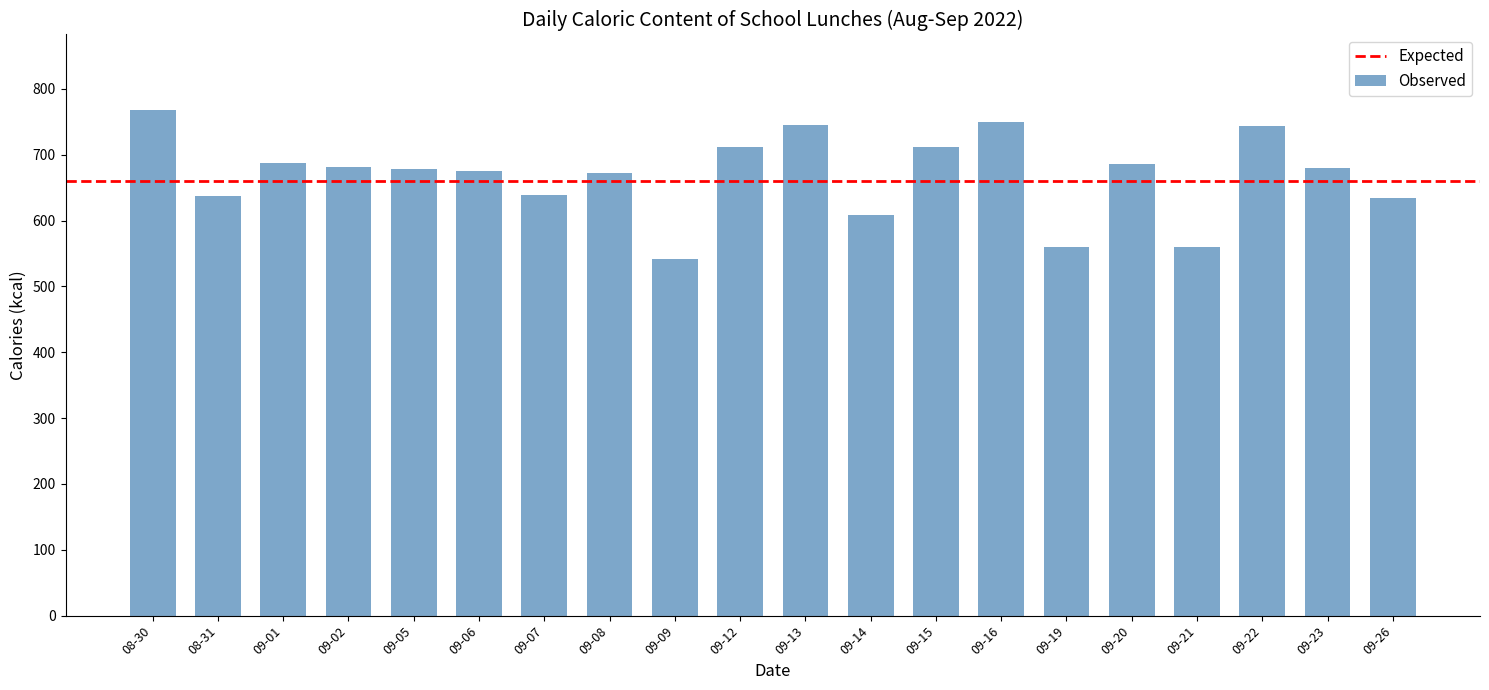

What is the label of the 20th bar from the left?

09-26